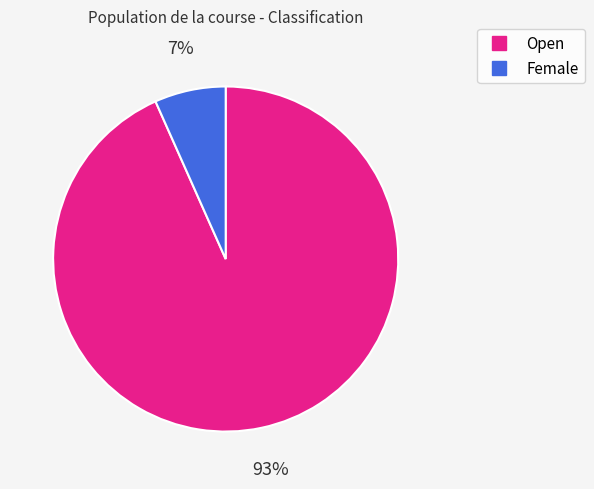

To the nearest percent, what is the average slice percentage?

50%